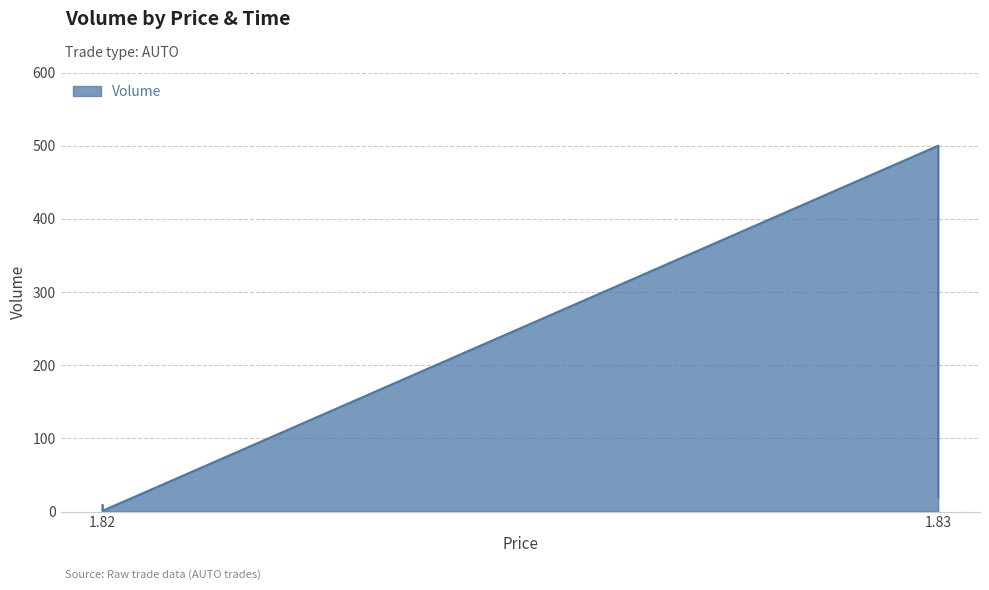

The value at 15:59:43 (20) is 35. True or false?

False